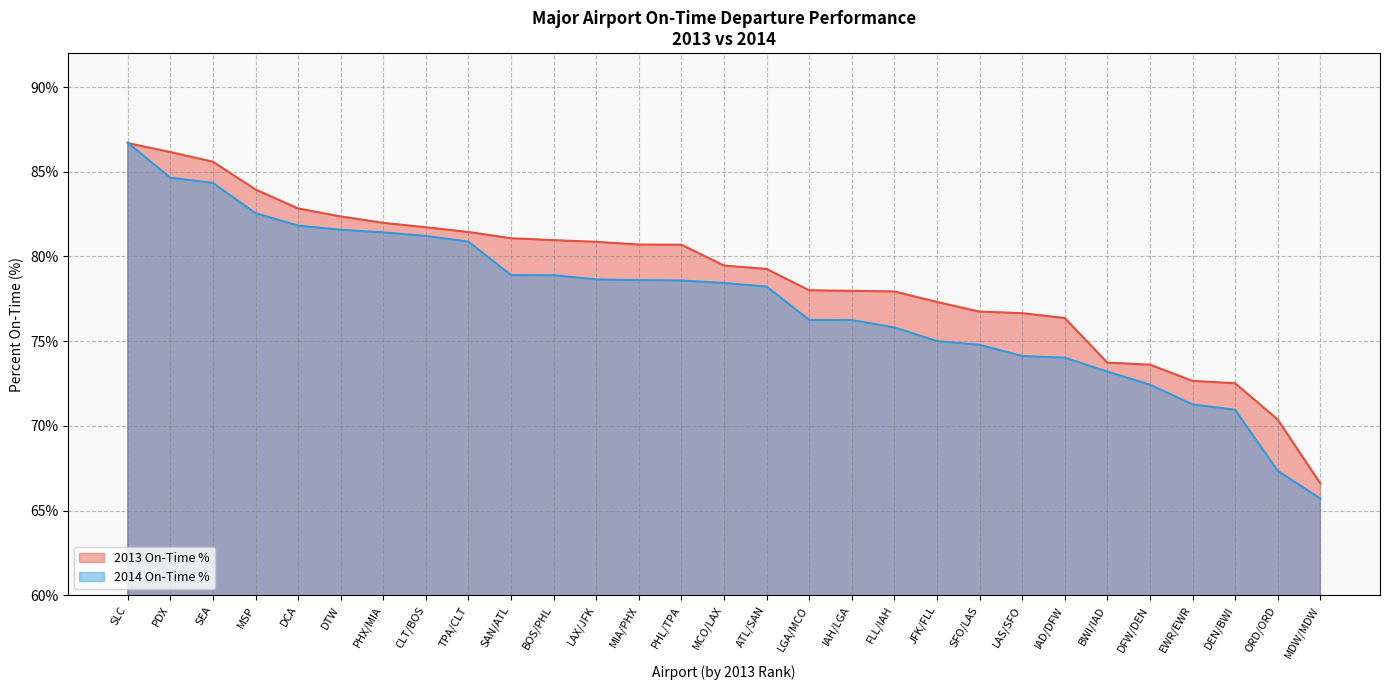

Reading left to right, extract all data points from this chart.

2013 On-Time %: SLC=86.7	PDX=86.2	SEA=85.6	MSP=84.0	DCA=82.8	DTW=82.4	PHX/MIA=82.0	CLT/BOS=81.7	TPA/CLT=81.4	SAN/ATL=81.1	BOS/PHL=81.0	LAX/JFK=80.9	MIA/PHX=80.7	PHL/TPA=80.7	MCO/LAX=79.5	ATL/SAN=79.3	LGA/MCO=78.0	IAH/LGA=78.0	FLL/IAH=77.9	JFK/FLL=77.3	SFO/LAS=76.7	LAS/SFO=76.7	IAD/DFW=76.4	BWI/IAD=73.7	DFW/DEN=73.6	EWR/EWR=72.7	DEN/BWI=72.5	ORD/ORD=70.4	MDW/MDW=66.6
2014 On-Time %: SLC=86.7	PDX=84.6	SEA=84.3	MSP=82.5	DCA=81.8	DTW=81.6	PHX/MIA=81.4	CLT/BOS=81.2	TPA/CLT=80.9	SAN/ATL=78.9	BOS/PHL=78.9	LAX/JFK=78.6	MIA/PHX=78.6	PHL/TPA=78.6	MCO/LAX=78.4	ATL/SAN=78.2	LGA/MCO=76.2	IAH/LGA=76.2	FLL/IAH=75.8	JFK/FLL=75.0	SFO/LAS=74.8	LAS/SFO=74.1	IAD/DFW=74.0	BWI/IAD=73.2	DFW/DEN=72.4	EWR/EWR=71.3	DEN/BWI=71.0	ORD/ORD=67.3	MDW/MDW=65.7